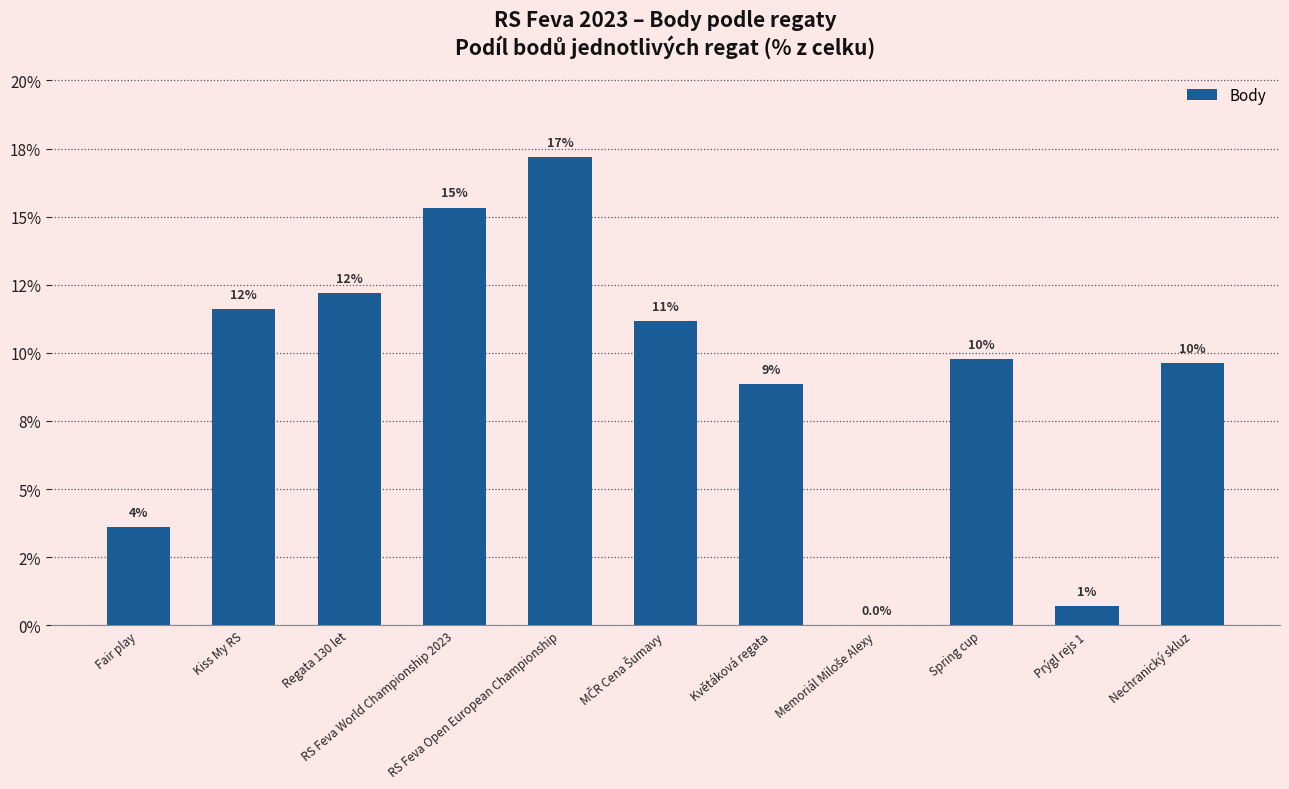

What is the approximate value at Květáková regata?

8.9